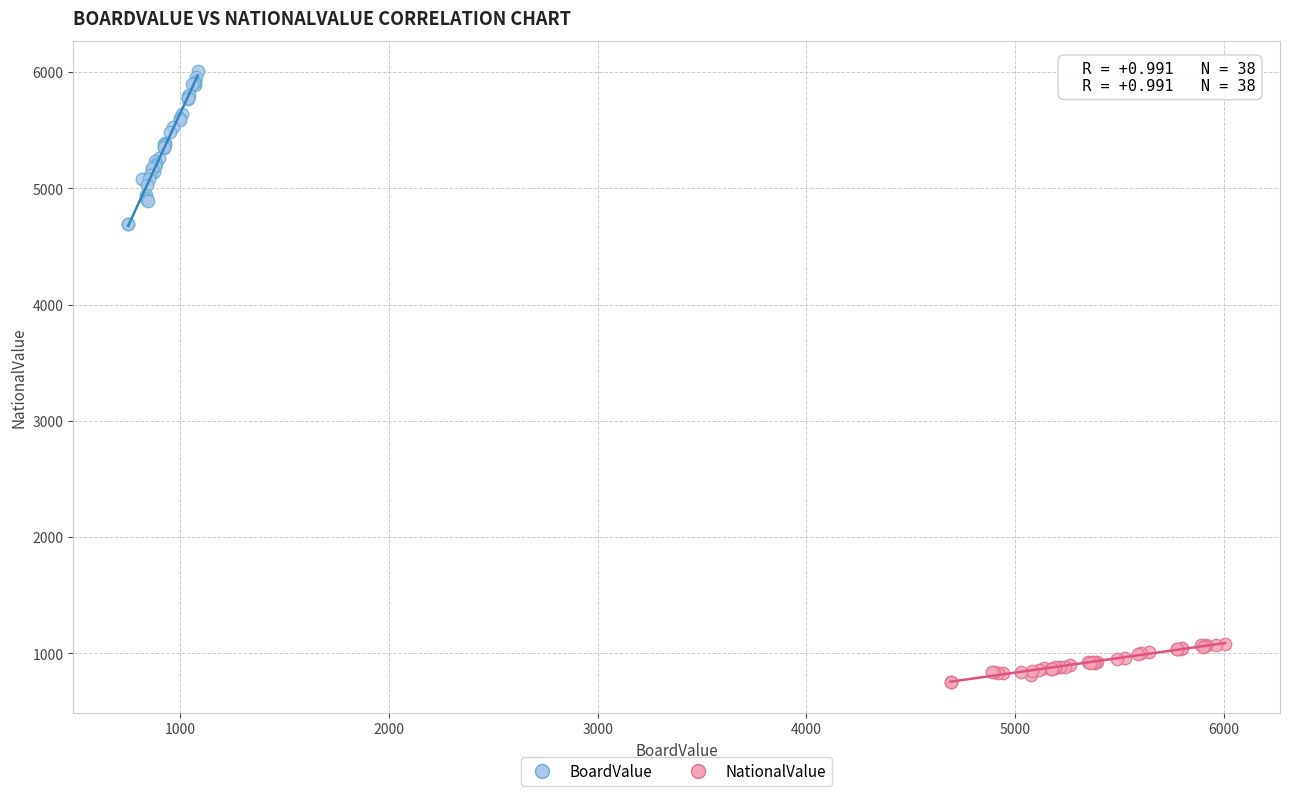

Which series reaches the minimum Y coordinate?

NationalValue